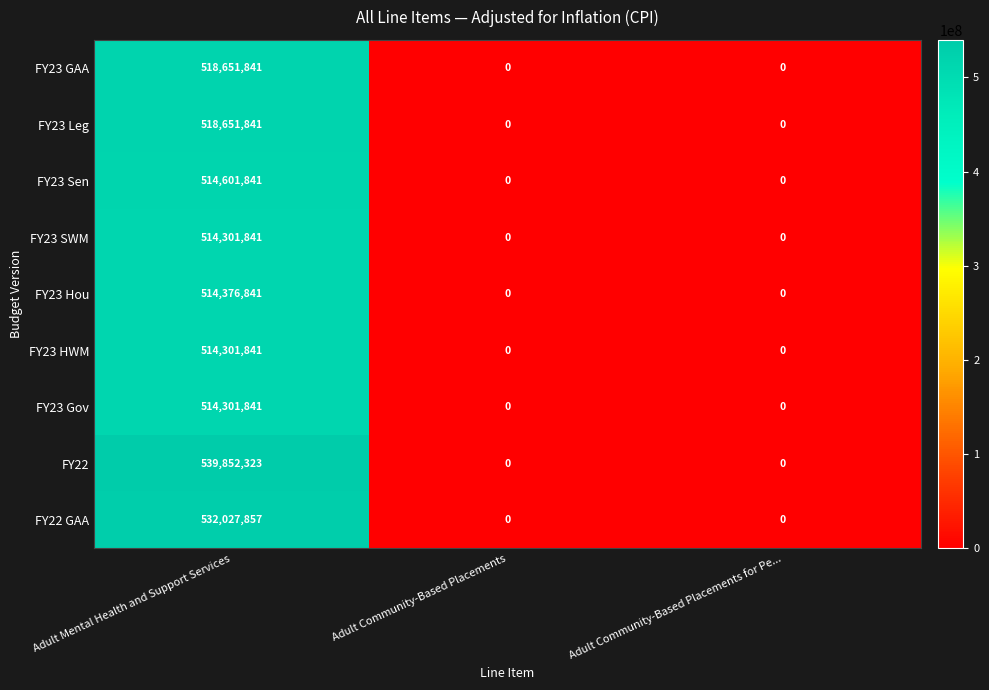

The FY23 Leg series shows 0 at Adult Community-Based Placements. True or false?

True